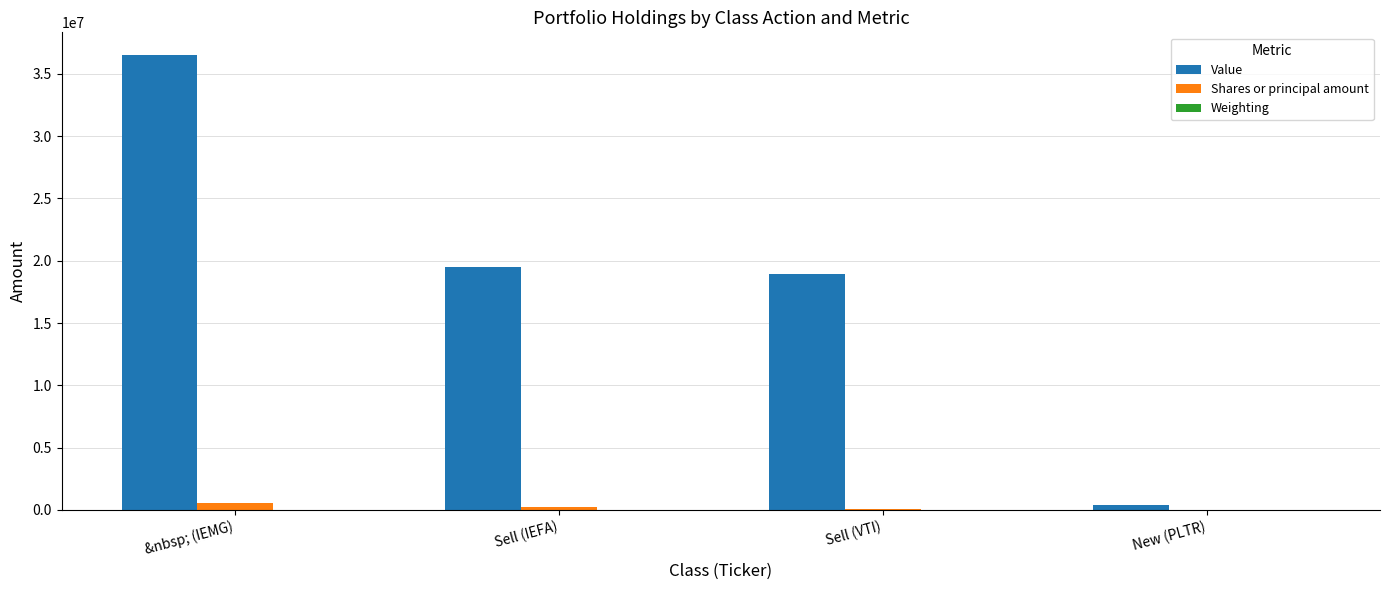

What is the maximum value shown in the chart?

36511000.0